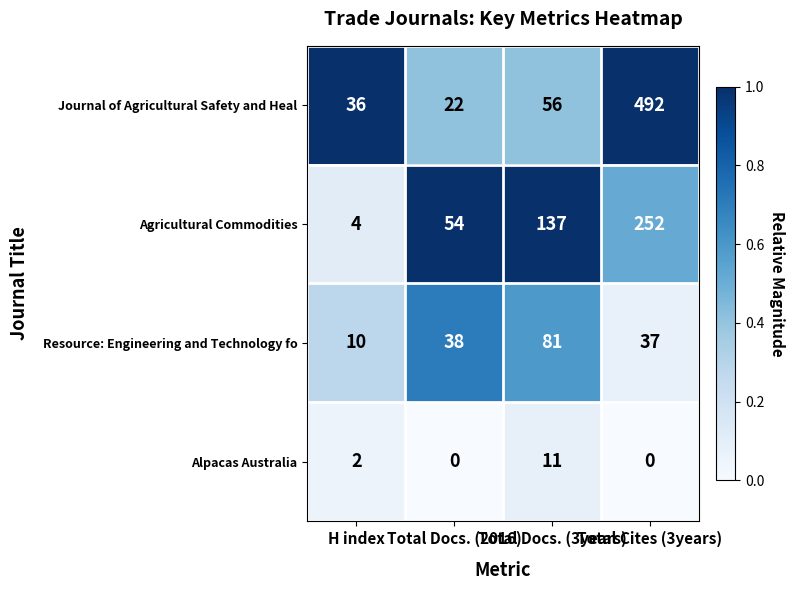

Which series has the largest range (max minus min)?

Journal of Agricultural Safety and Heal